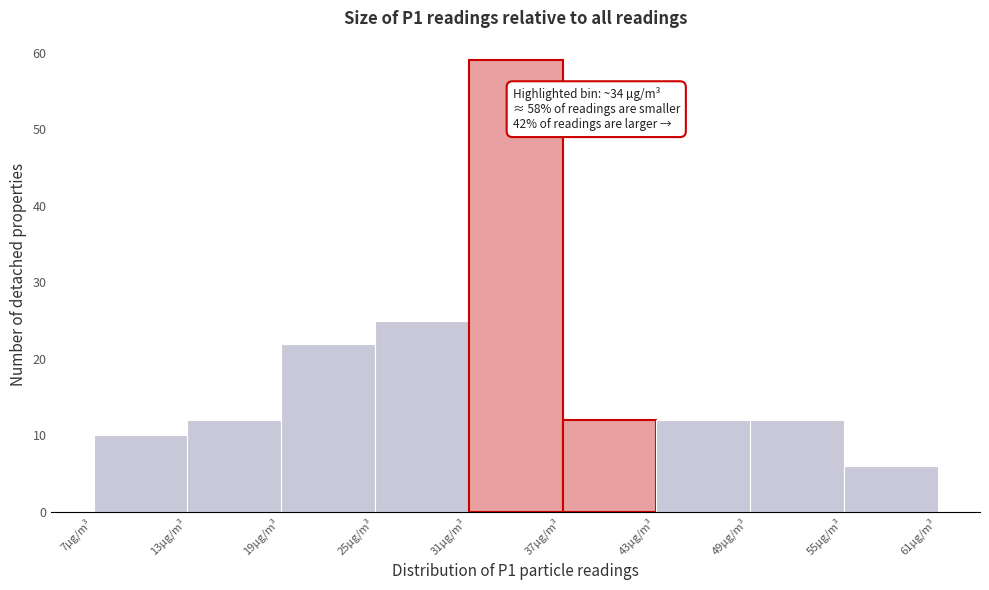

Over which range of the x-axis is the bar tallest?

31.2 to 37.2